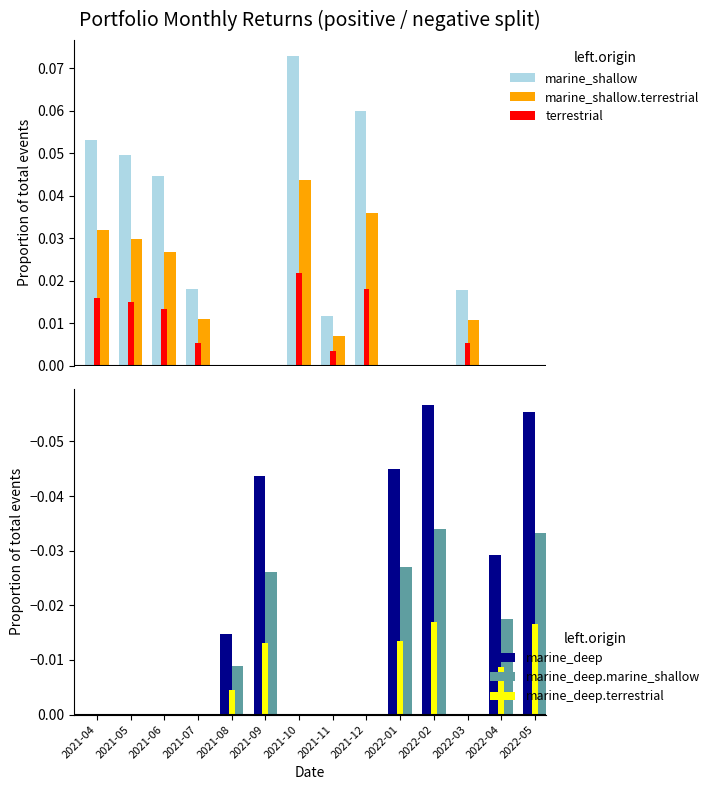

Reading left to right, transcribe all the data shown in this chart.

marine_shallow: 0.1	0.0	0.0	0.0	0.0	0.0	0.1	0.0	0.1	0.0	0.0	0.0	0.0	0.0
marine_shallow.terrestrial: 0.0	0.0	0.0	0.0	0.0	0.0	0.0	0.0	0.0	0.0	0.0	0.0	0.0	0.0
terrestrial: 0.0	0.0	0.0	0.0	0.0	0.0	0.0	0.0	0.0	0.0	0.0	0.0	0.0	0.0
marine_deep: 0.0	0.0	0.0	0.0	-0.0	-0.0	0.0	0.0	0.0	-0.0	-0.1	0.0	-0.0	-0.1
marine_deep.marine_shallow: 0.0	0.0	0.0	0.0	-0.0	-0.0	0.0	0.0	0.0	-0.0	-0.0	0.0	-0.0	-0.0
marine_deep.terrestrial: 0.0	0.0	0.0	0.0	-0.0	-0.0	0.0	0.0	0.0	-0.0	-0.0	0.0	-0.0	-0.0